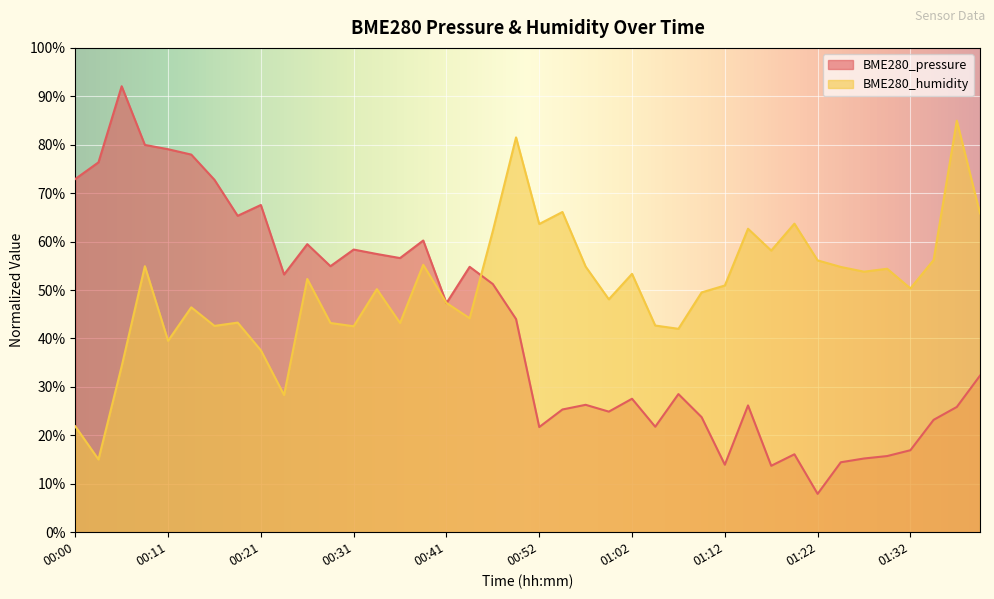

What is the sum of all BME280_pressure values?

17.0